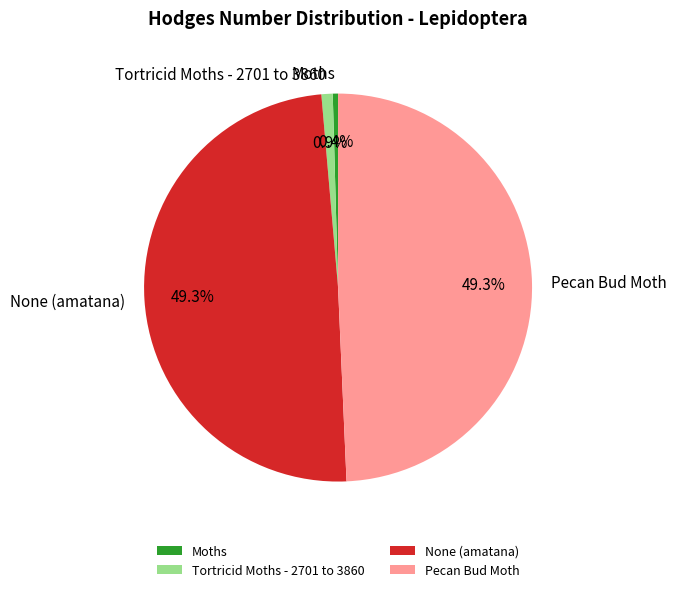

To the nearest percent, what is the average slice percentage?

25%